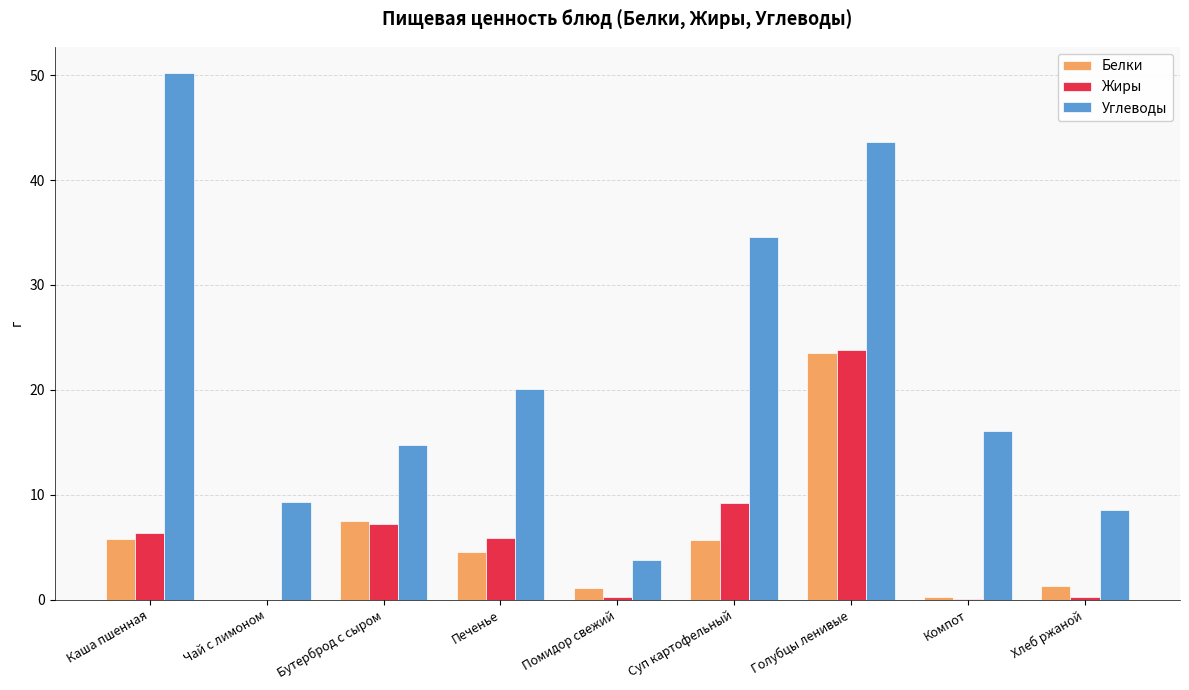

Which series changed the most between Голубцы ленивые and Хлеб ржаной?

Углеводы